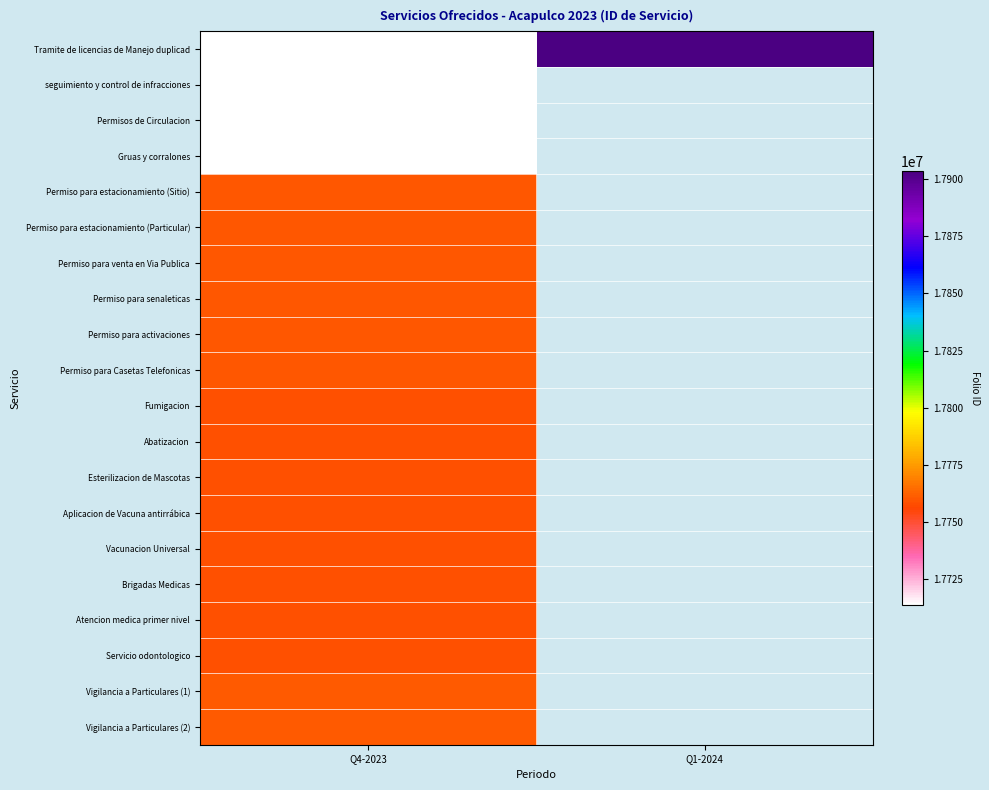

At how many categories does at least one series exceed 17834717?

1